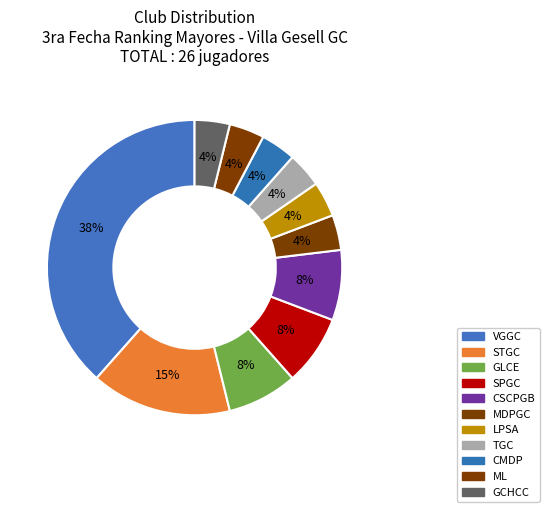

How many slices are in this pie chart?

11